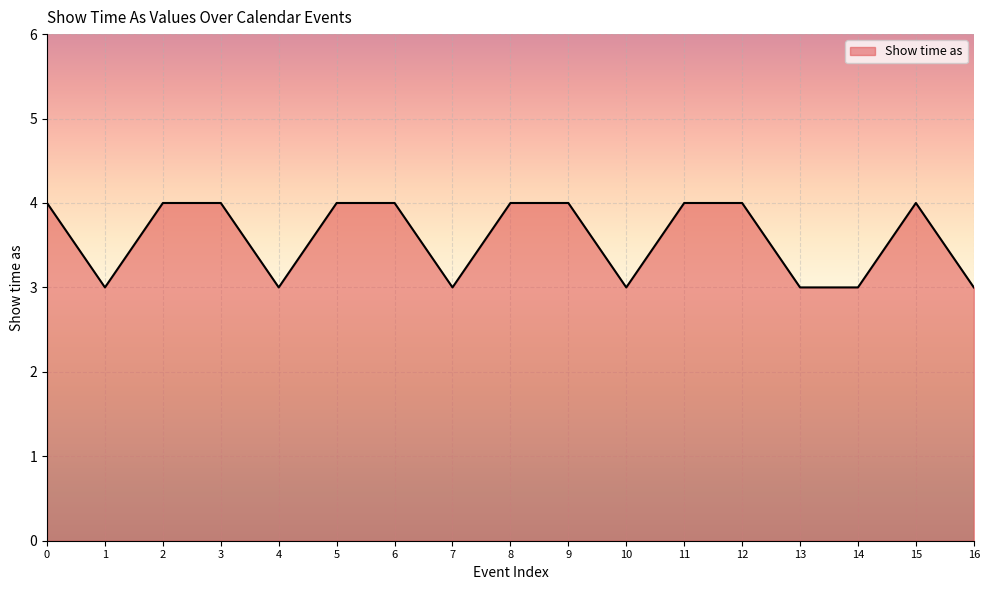

What is the approximate value at 14?

3